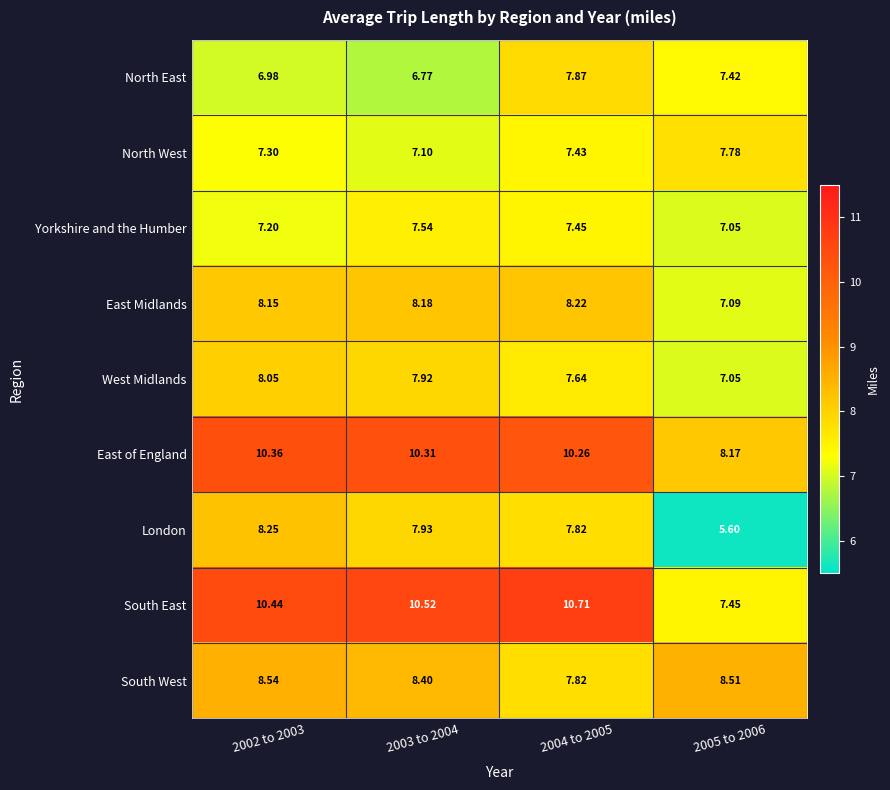

List the series in order of their peak value, lowest first.

Yorkshire and the Humber, North West, North East, West Midlands, East Midlands, London, South West, East of England, South East